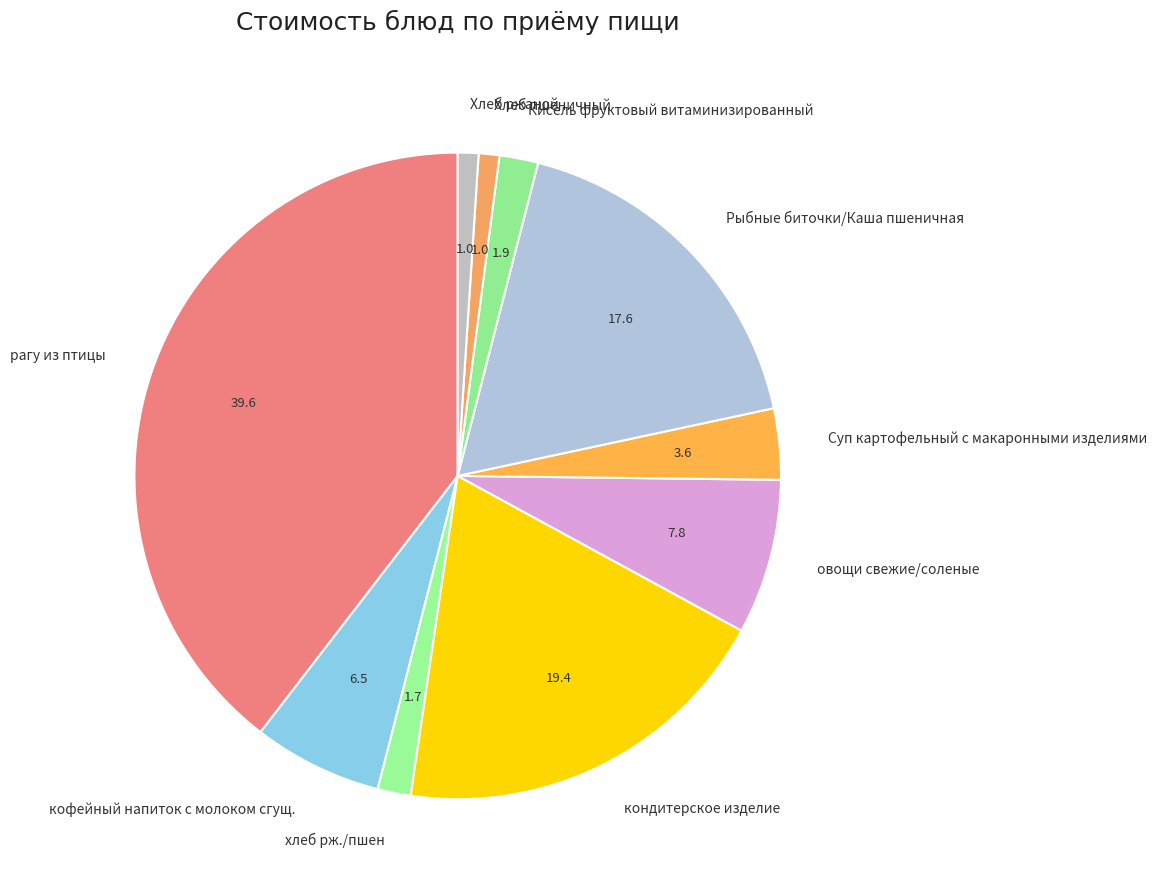

What is the largest slice in the pie chart?

рагу из птицы